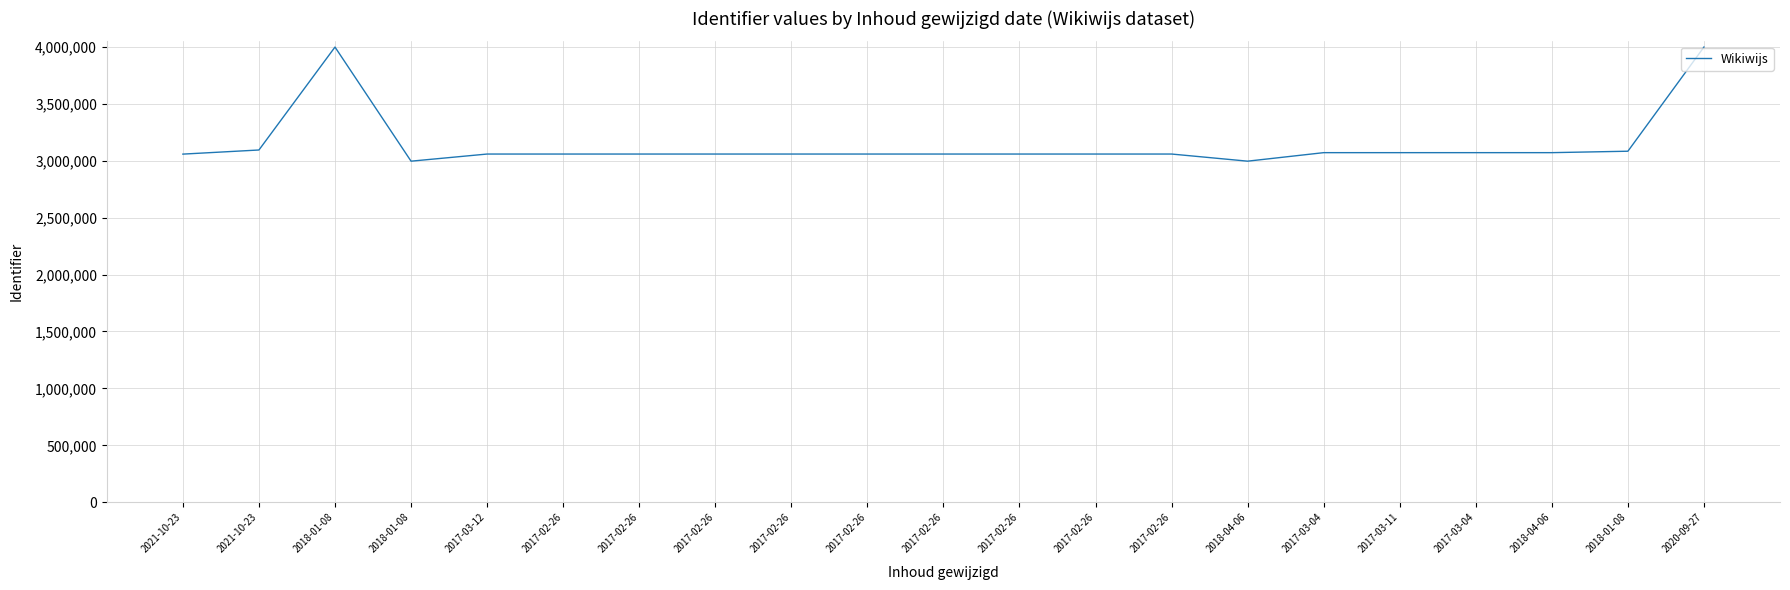

What is the greatest value displayed?

3997709